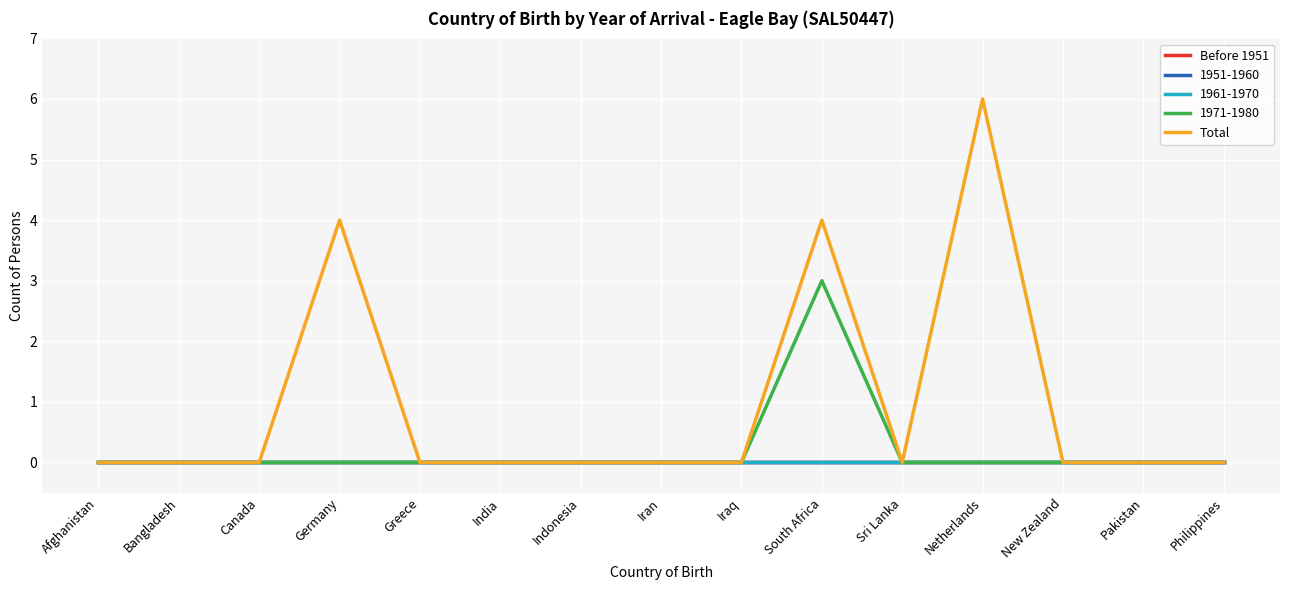

What position from the left is Pakistan?

14